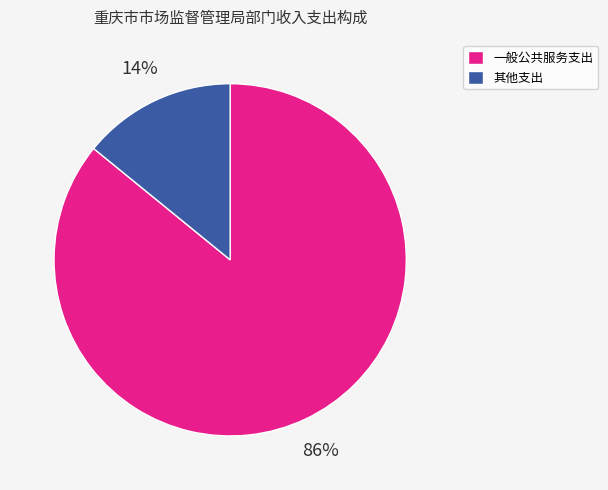

Do 其他支出 and 一般公共服务支出 together represent more than half of the pie?

Yes